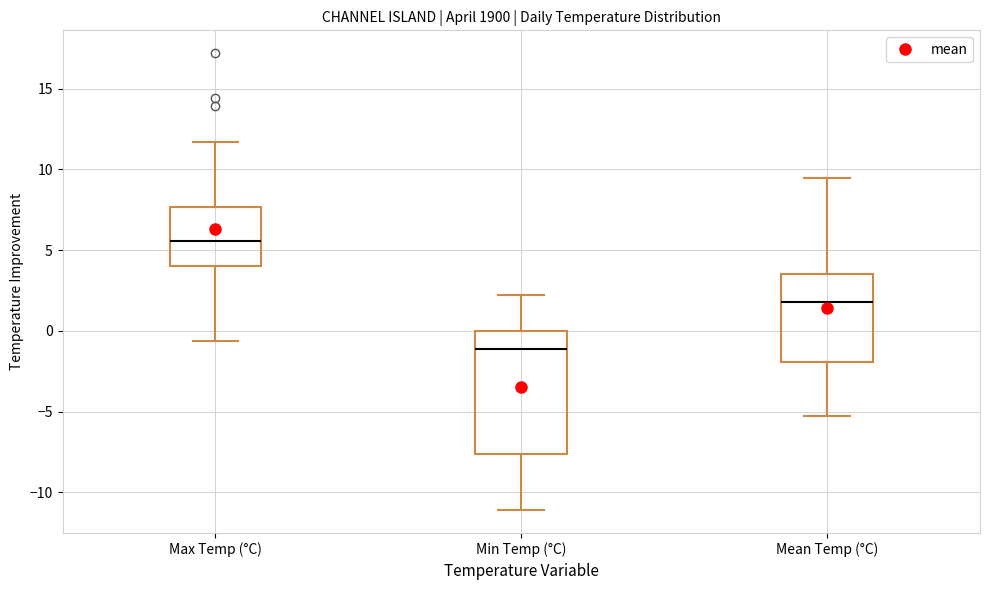

Where does the lower whisker of the box for Max Temp (°C) end on the y-axis? The values are not printed on the chart, so give them approximately, as read against the axis.

-0.5